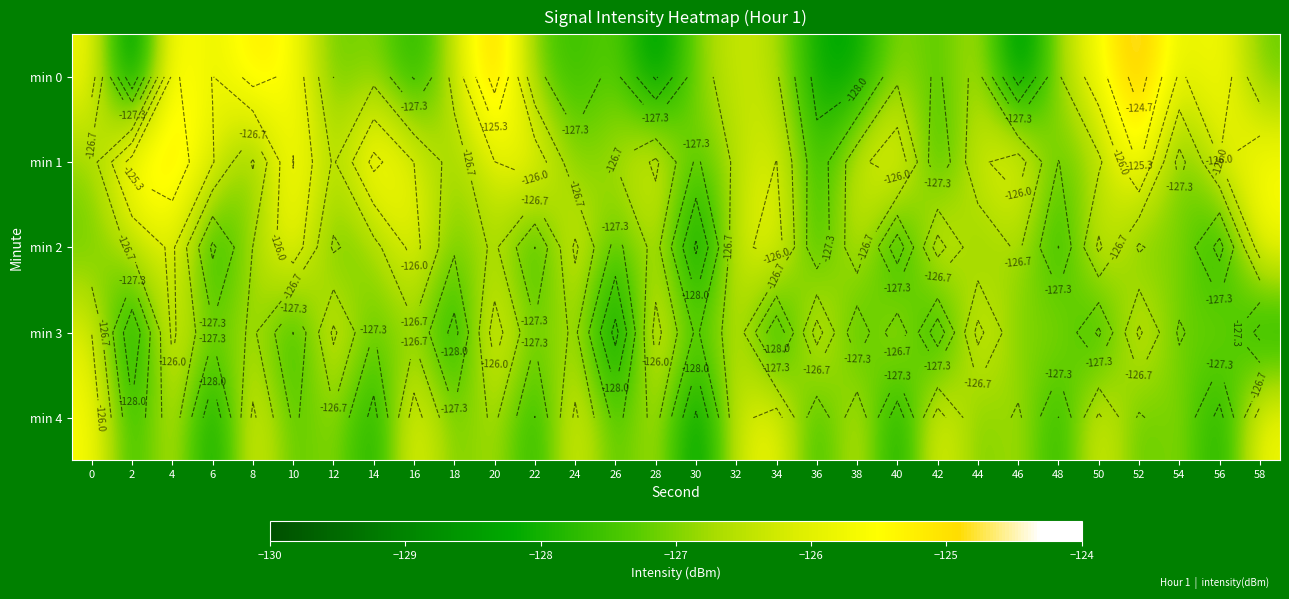

Which category has the highest value across all series?

52